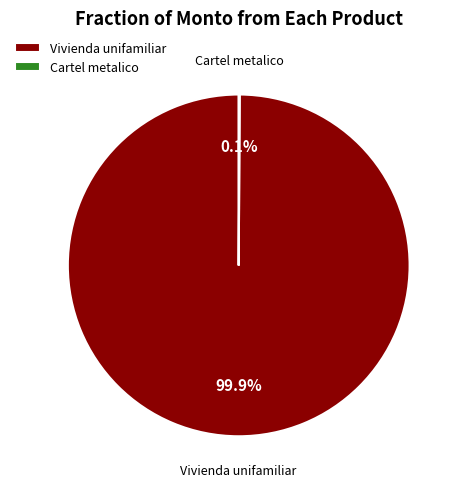

What percentage is NOT represented by Vivienda unifamiliar?

0.1%